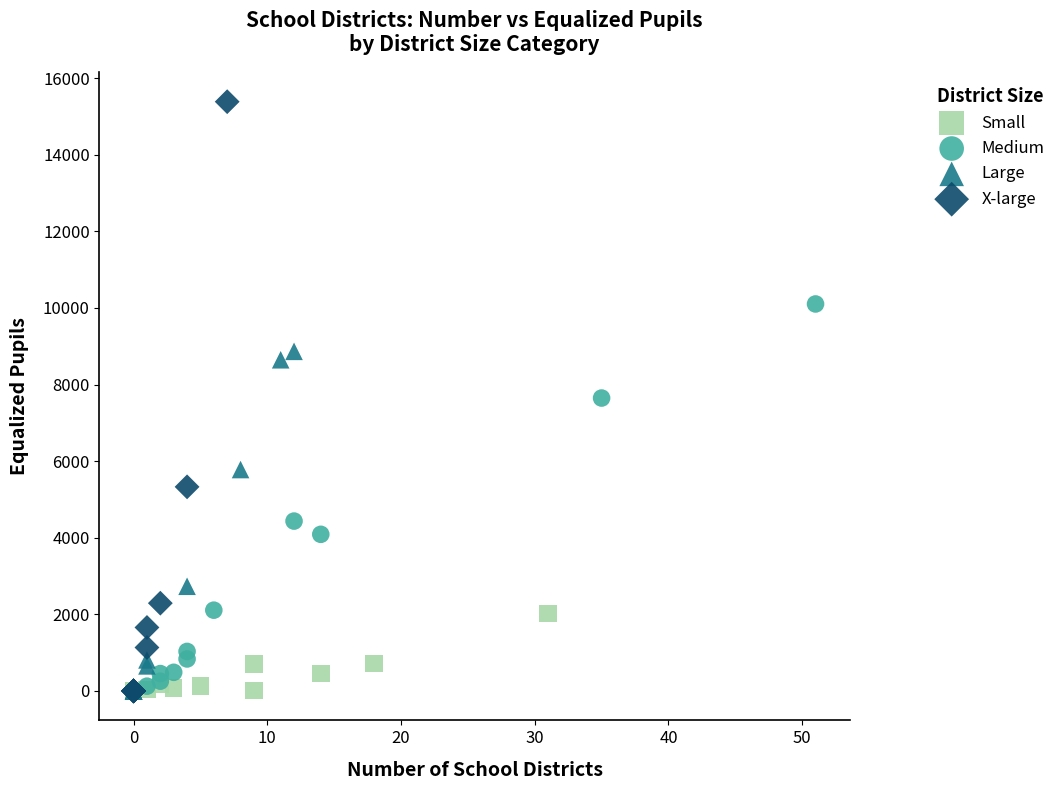

Which series contains the highest Y value?

X-large